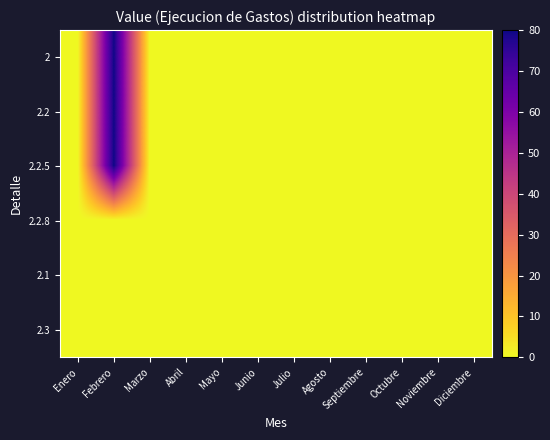

Which has a higher value, Noviembre or Marzo?

Noviembre